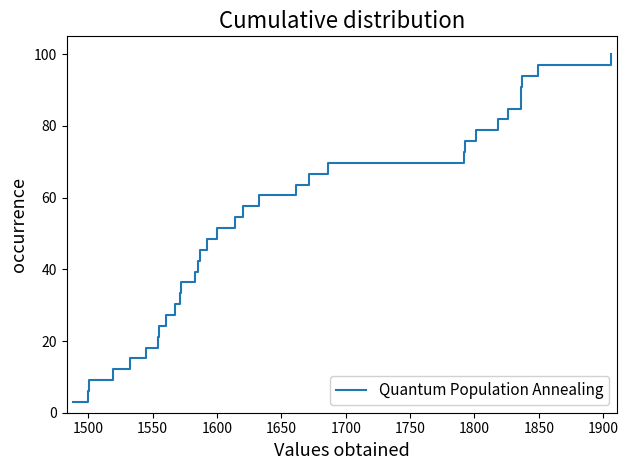

What is the greatest value displayed?

100.0